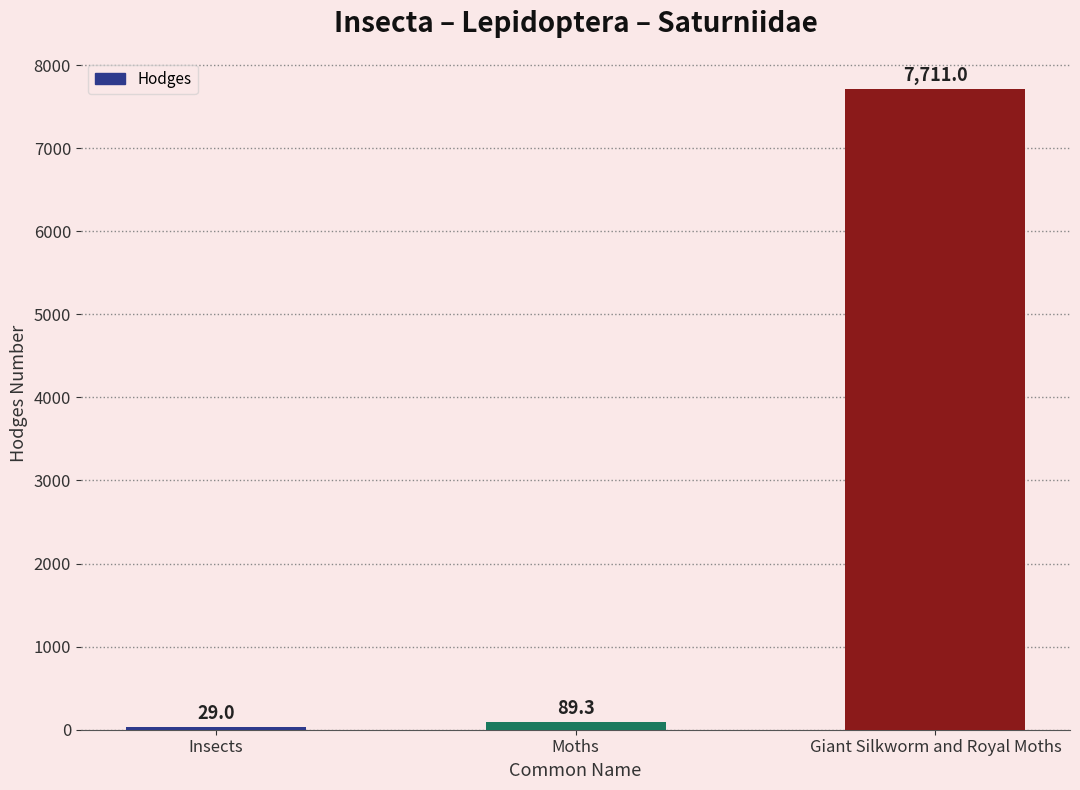

Reading left to right, what are all the values shown in this chart?

Insects=29.0	Moths=89.3	Giant Silkworm and Royal Moths=7711.0